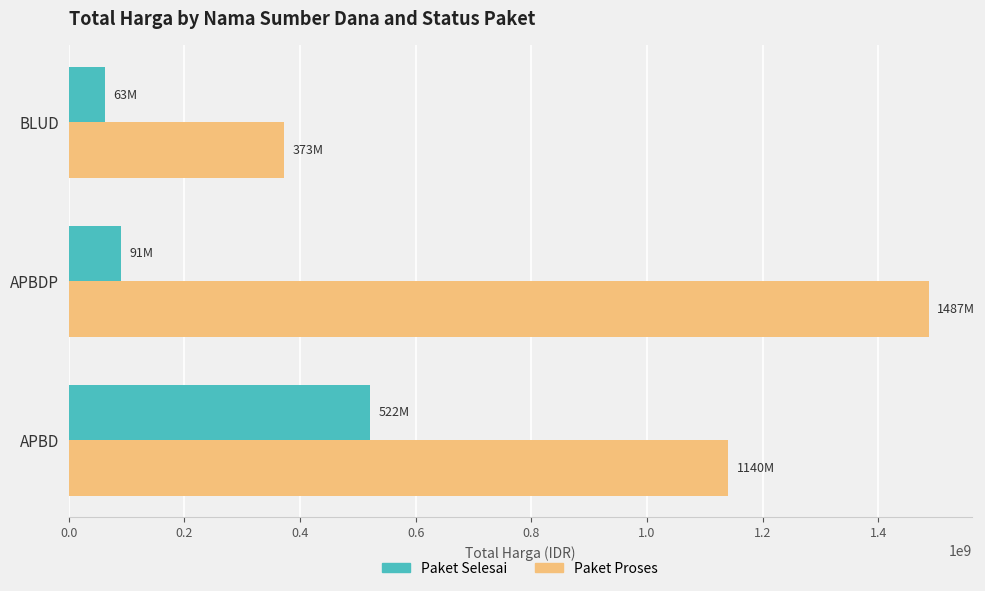

The Paket Selesai series shows 521682000 at APBD. True or false?

True